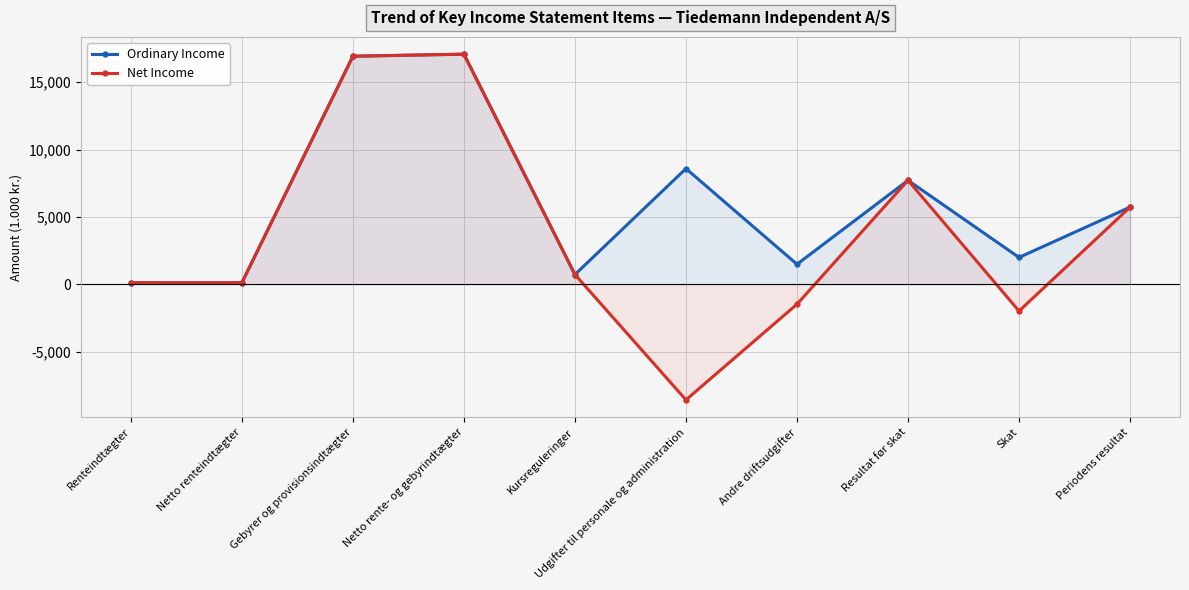

Which category has the highest value across all series?

Netto rente- og gebyrindtægter